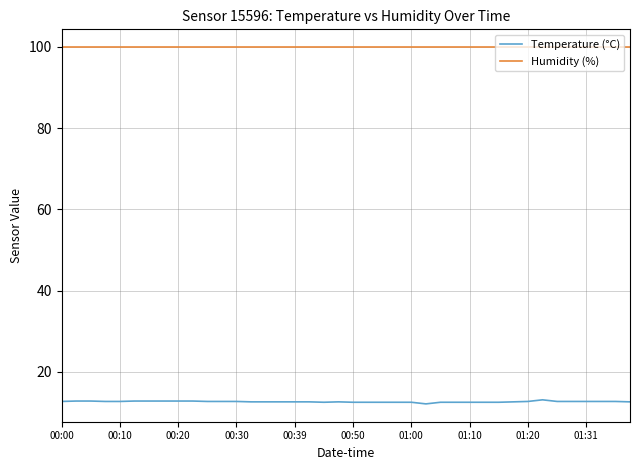

True or false: Temperature (°C) and Humidity (%) intersect in this chart.

False